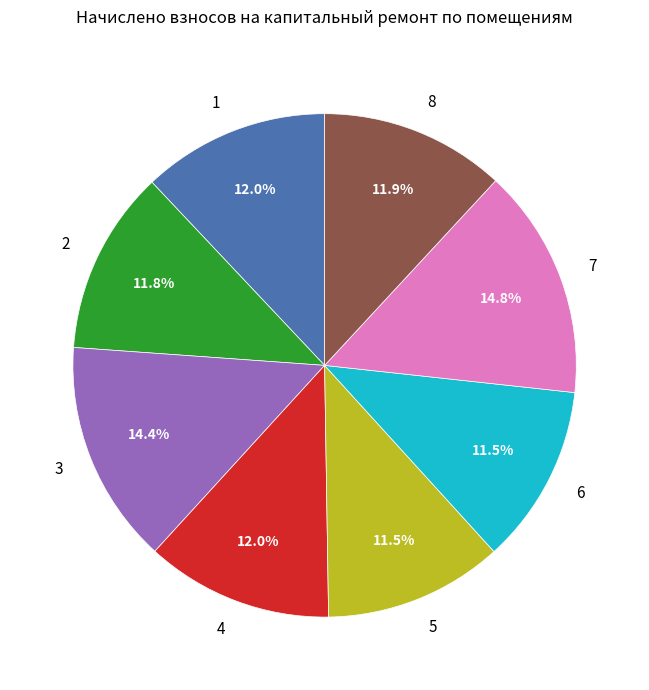

What percentage is the 7 slice, to the nearest percent?

15%